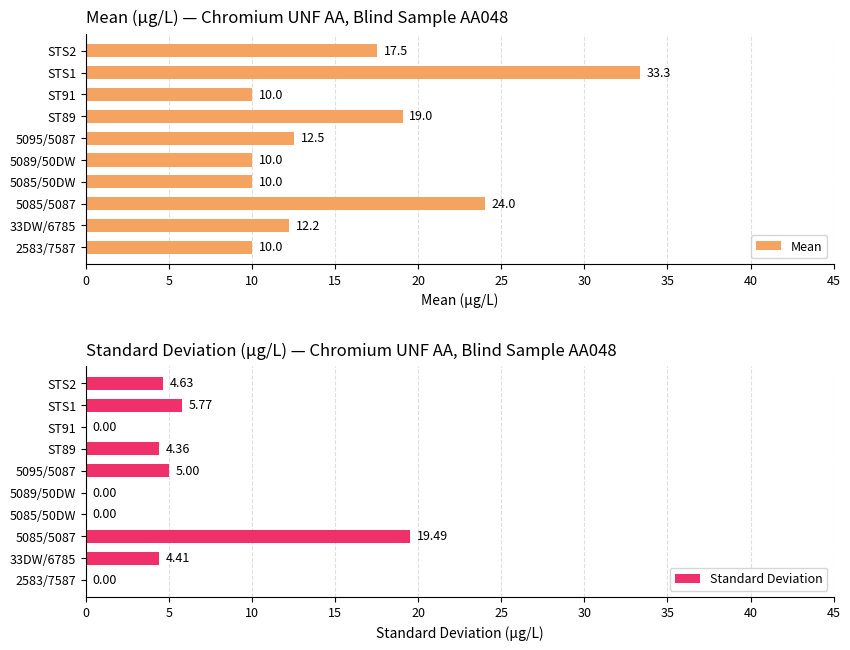

What is the value of the Mean bar at the 10th from the left?

17.5